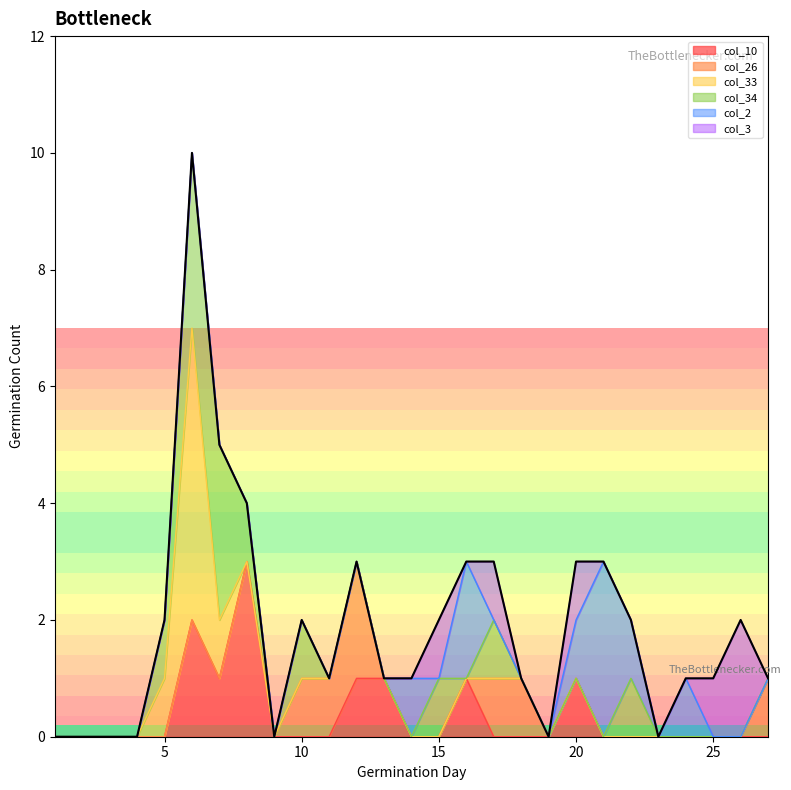

Does the chart have visible grid lines?

No